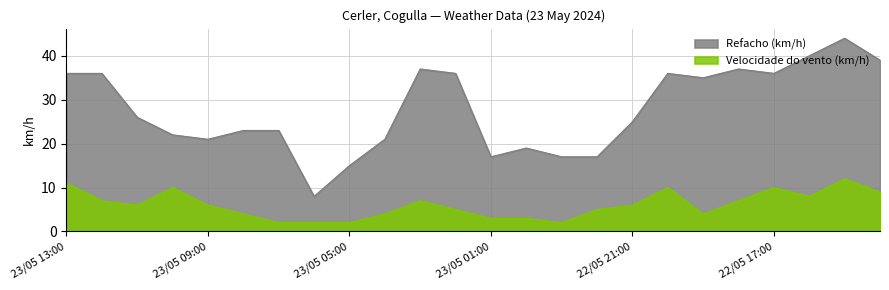

What are all the series names shown in the legend?

Refacho (km/h), Velocidade do vento (km/h)